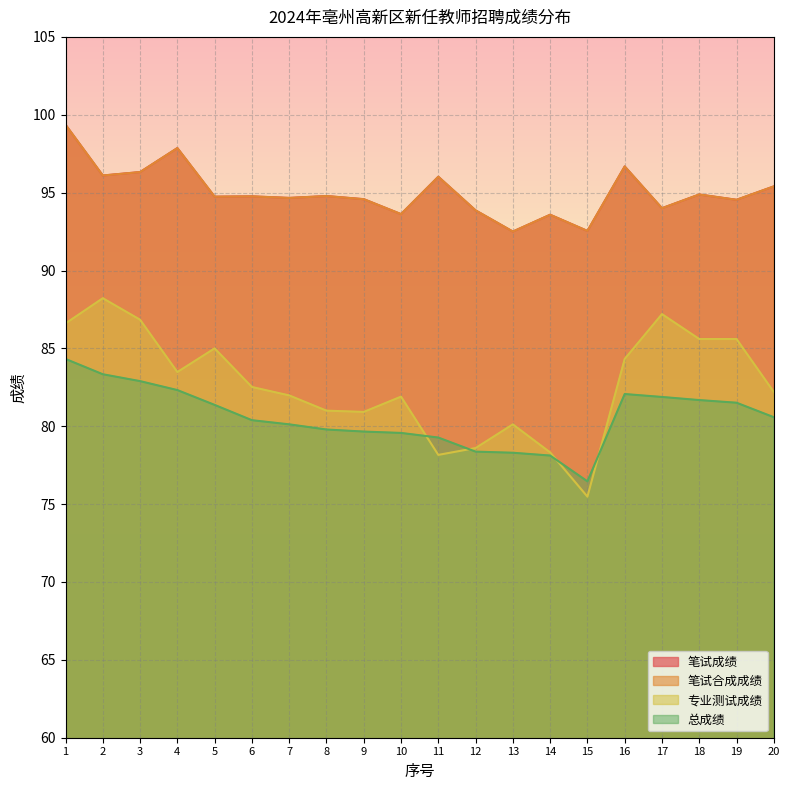

At which label does 专业测试成绩 first exceed 82?

1